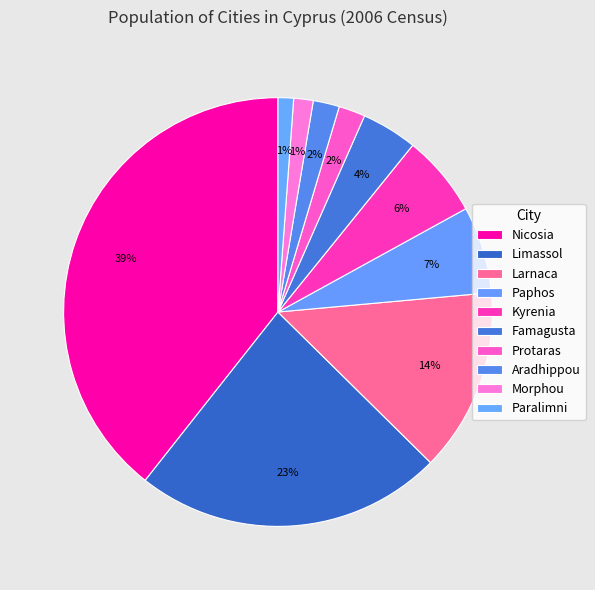

Is Aradhippou the majority of the pie?

No